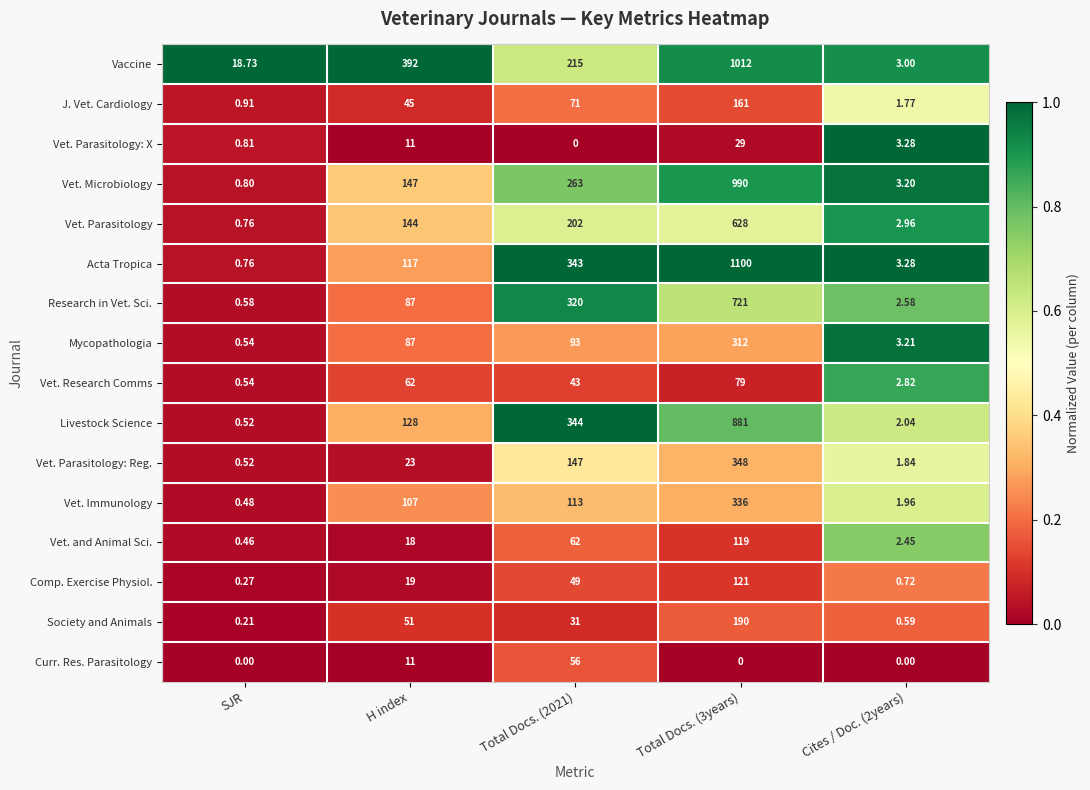

Rank the series by their maximum value, from highest to lowest.

Acta Tropica, Vaccine, Vet. Microbiology, Livestock Science, Research in Vet. Sci., Vet. Parasitology, Vet. Parasitology: Reg., Vet. Immunology, Mycopathologia, Society and Animals, J. Vet. Cardiology, Comp. Exercise Physiol., Vet. and Animal Sci., Vet. Research Comms, Curr. Res. Parasitology, Vet. Parasitology: X